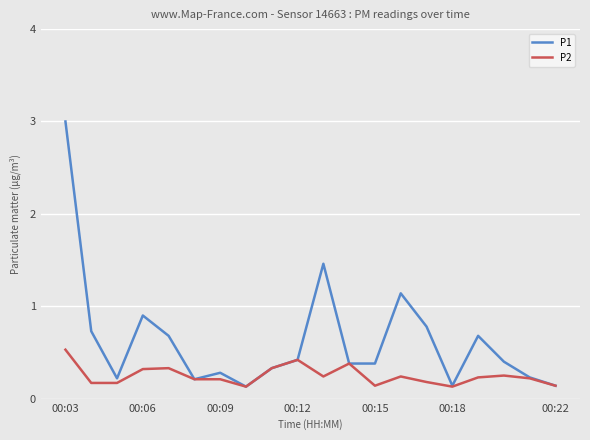

Rank the series by their average value, from highest to lowest.

P1, P2